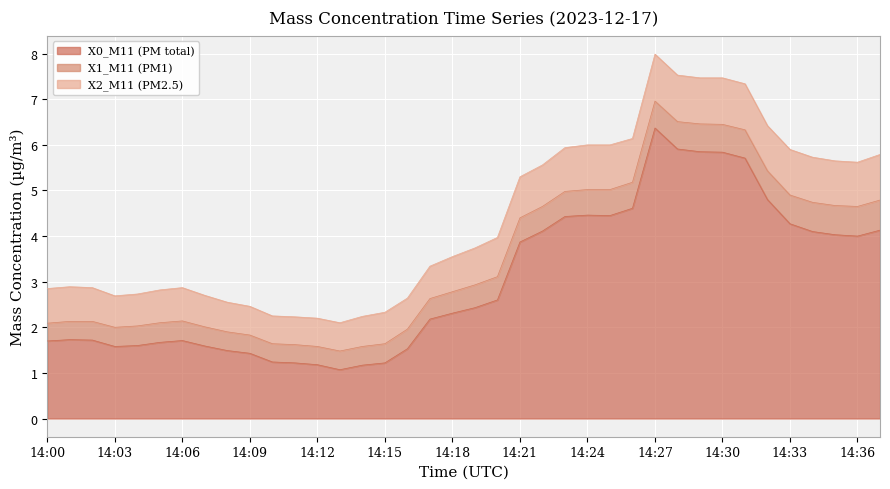

True or false: X1_M11 (PM1) has more than 2 points higher than both neighbors.

False